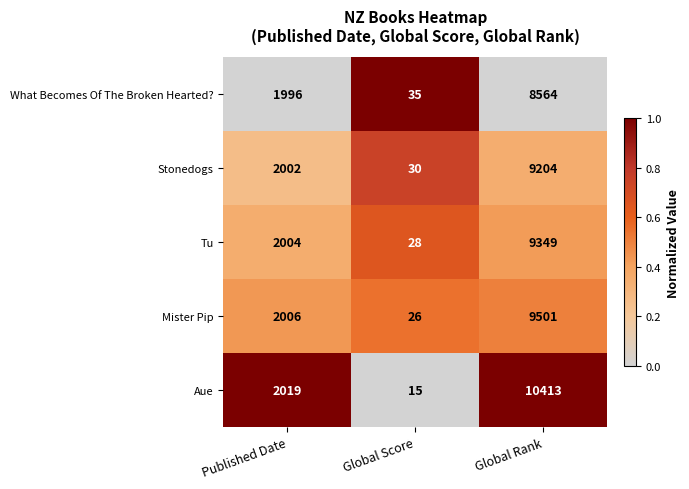

What is the difference between the maximum and minimum values in the Stonedogs series?

9174